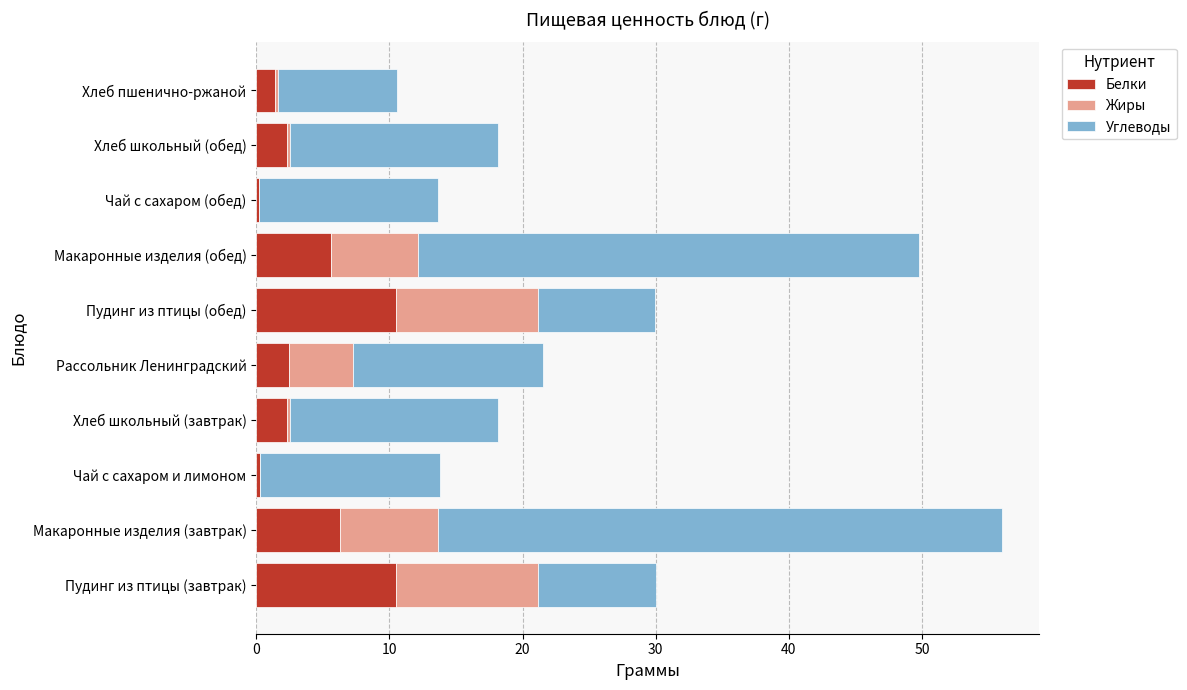

At which category is the sum across all series the highest?

Макаронные изделия (завтрак)